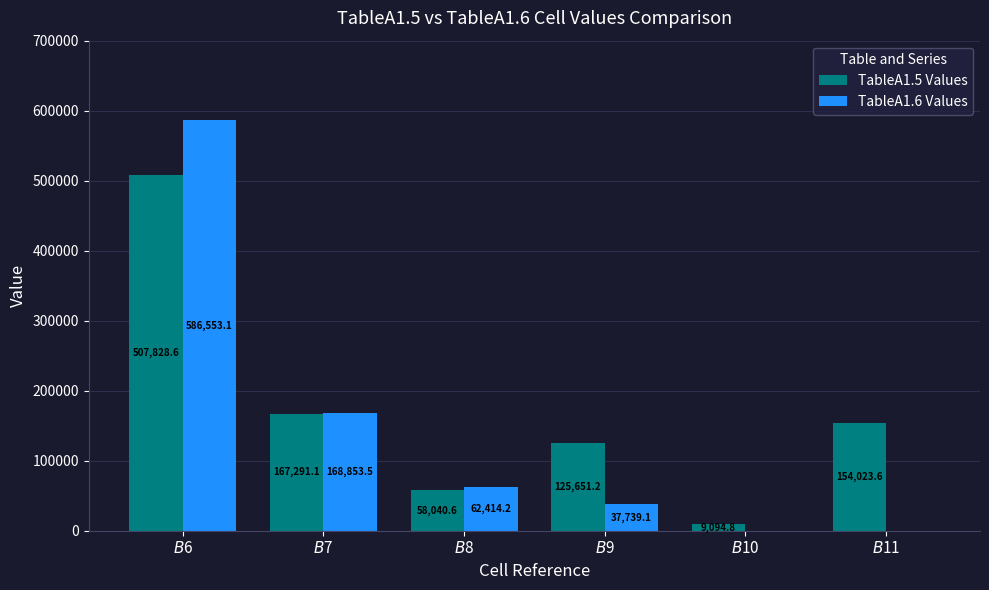

Is the value of TableA1.6 Values at $B$8 greater than the value of TableA1.5 Values at $B$6?

No